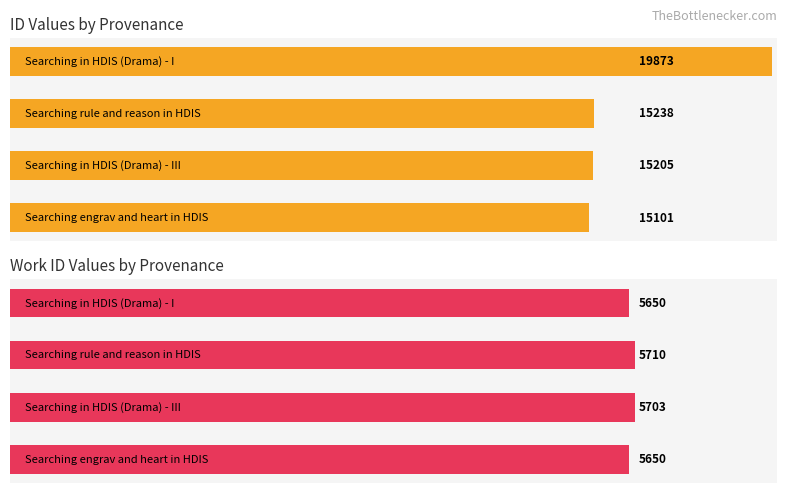

What is the greatest value displayed?

19873